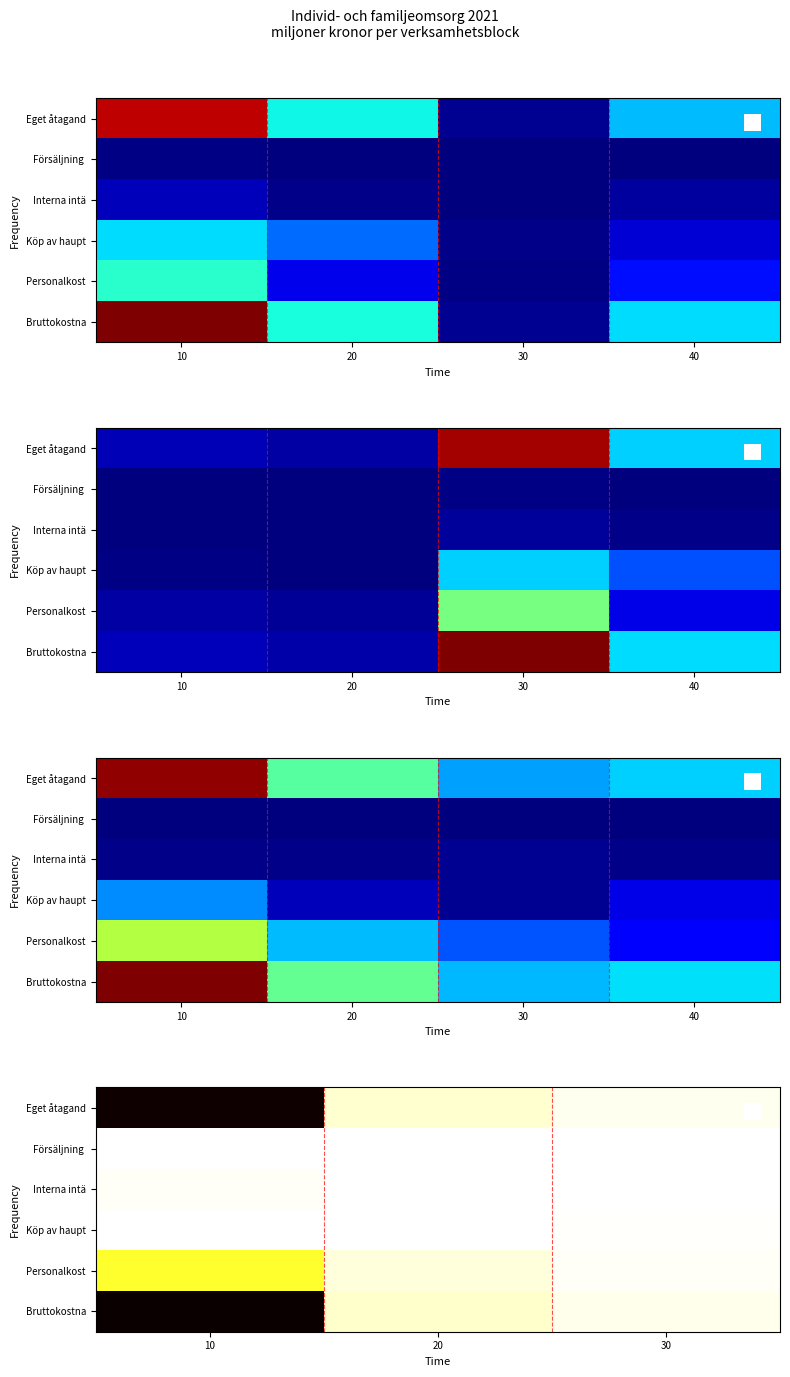

How many data points does each series have?

3